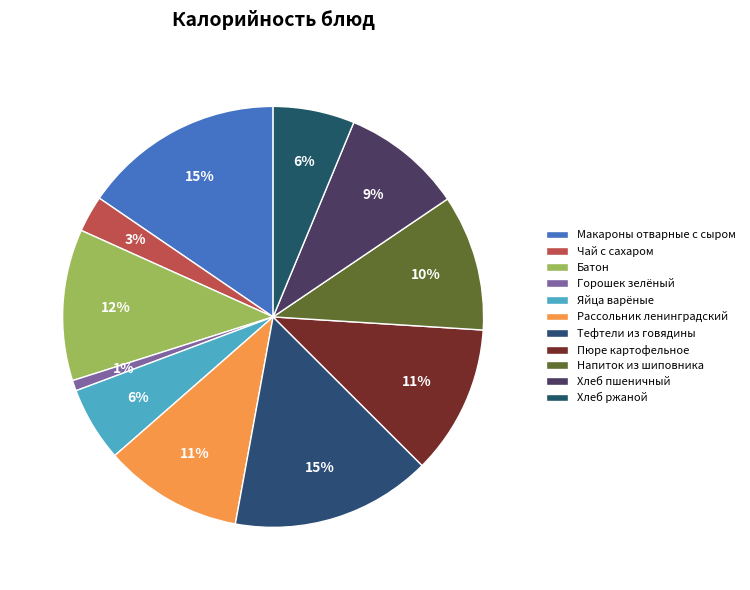

Rank the categories by value from highest to lowest.

Макароны отварные с сыром, Тефтели из говядины, Батон, Пюре картофельное, Рассольник ленинградский, Напиток из шиповника, Хлеб пшеничный, Хлеб ржаной, Яйца варёные, Чай с сахаром, Горошек зелёный